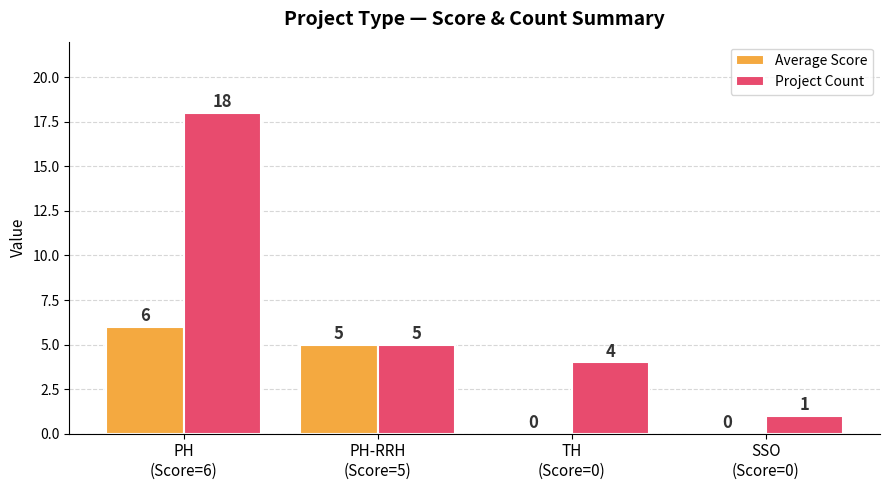

Which series has the largest total across all categories?

Project Count